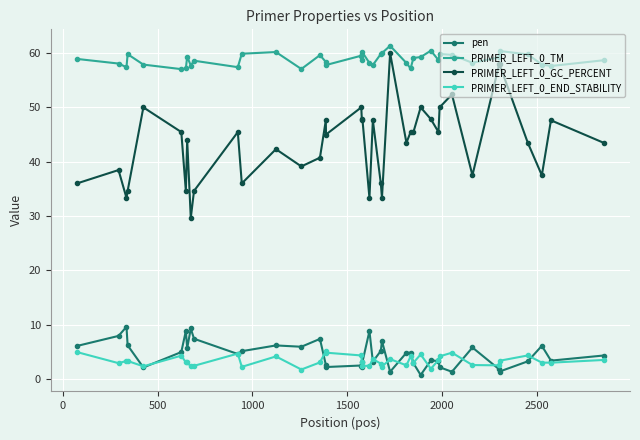

What is the value of the PRIMER_LEFT_0_END_STABILITY point at the 31st from the left?

3.5